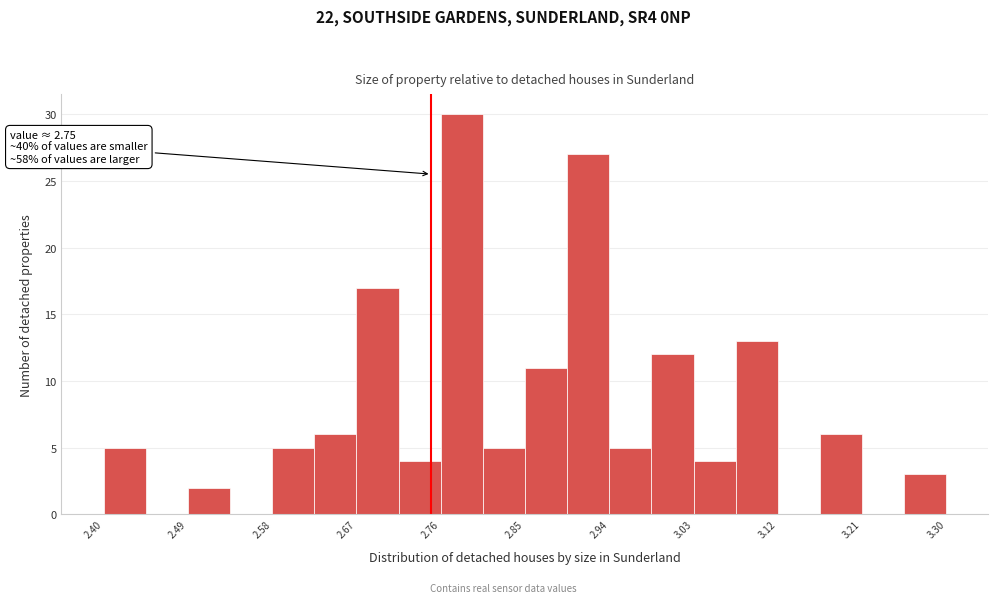

Over which range of the x-axis is the bar tallest?

2.760 to 2.805